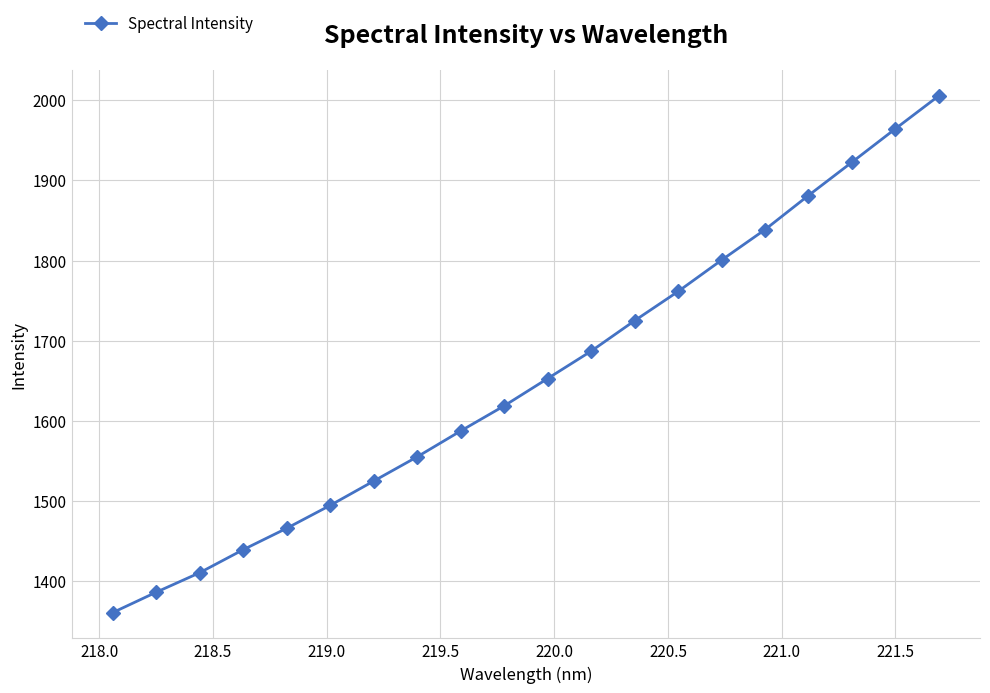

What is the value of the 17th point from the left?

1881.1